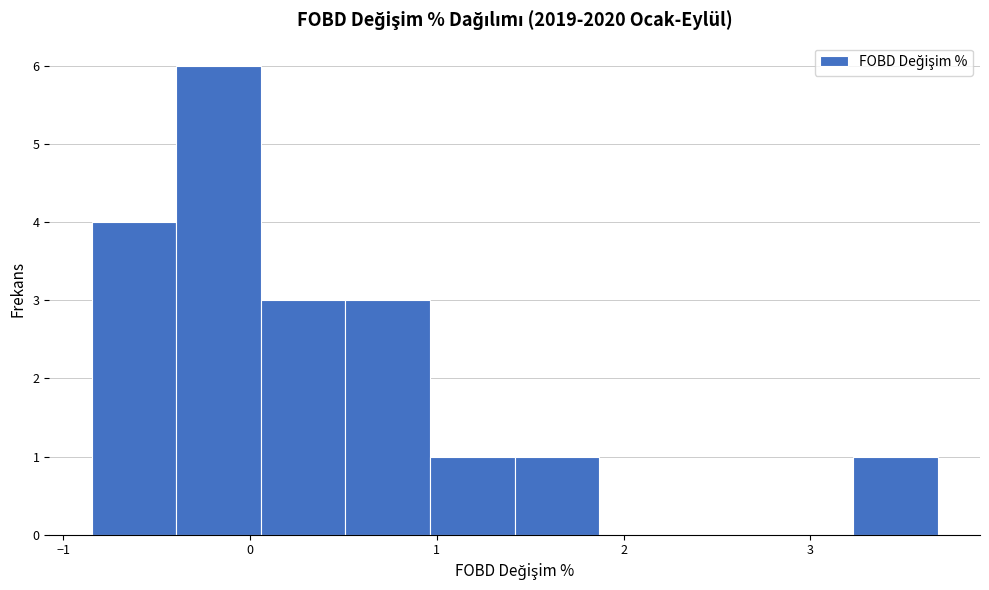

Over which range of the x-axis is the bar tallest?

-0.4 to 0.1